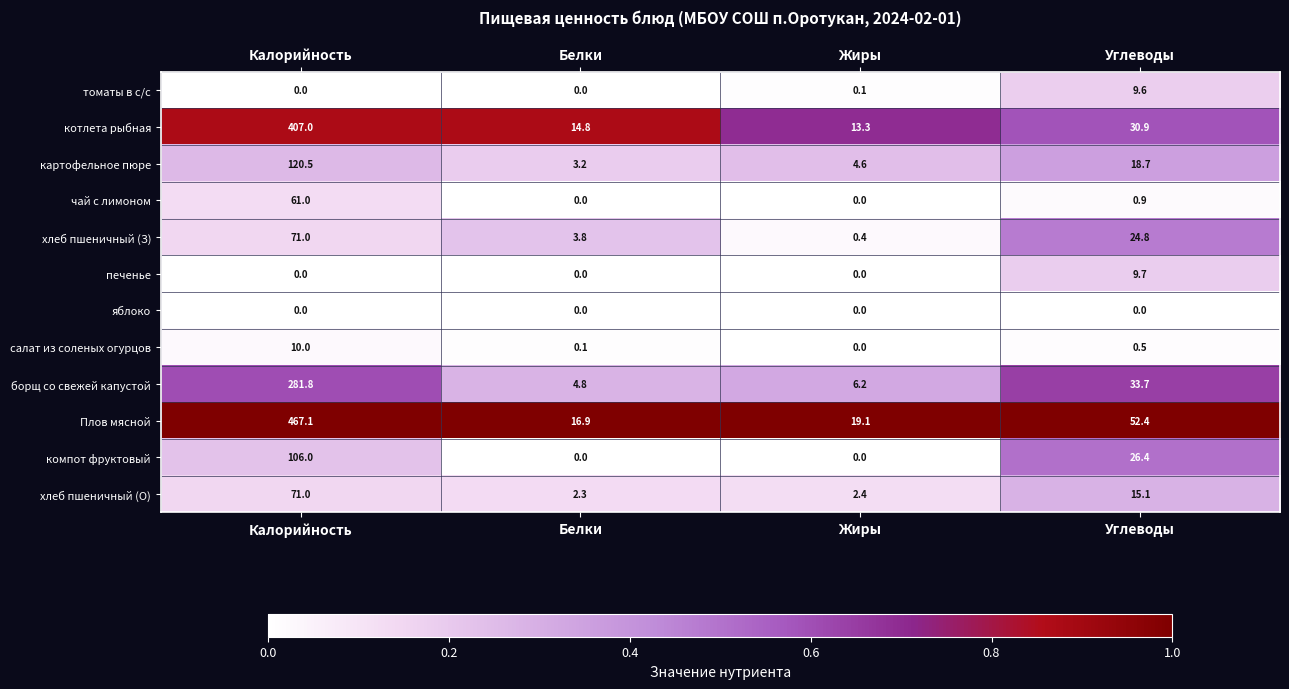

The борщ со свежей капустой series shows 107.7 at Калорийность. True or false?

False